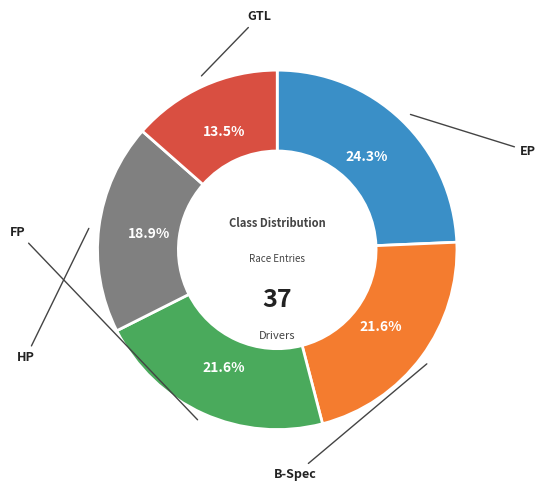

Is there a majority slice in this chart?

No